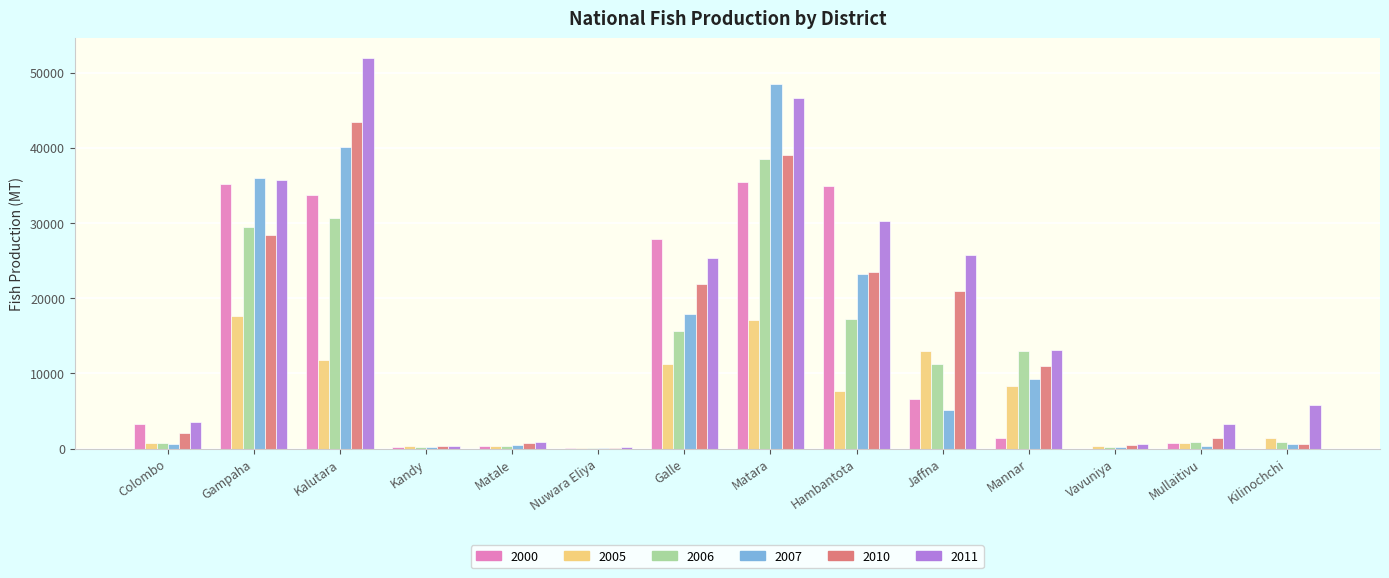

The 2000 series shows 3240 at Colombo. True or false?

True